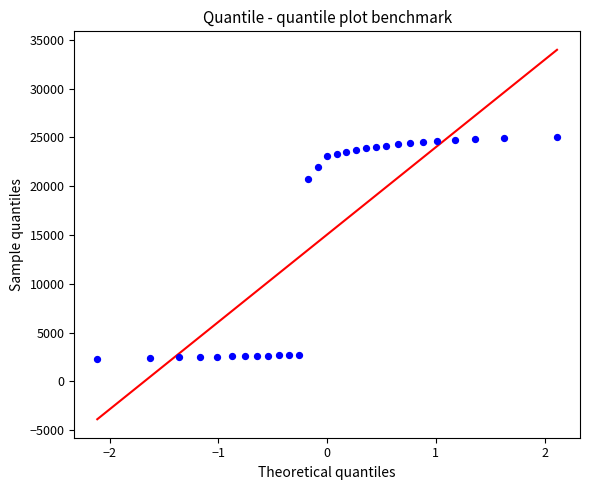

What Y value in the scatter plot is closest to 13646?

20733